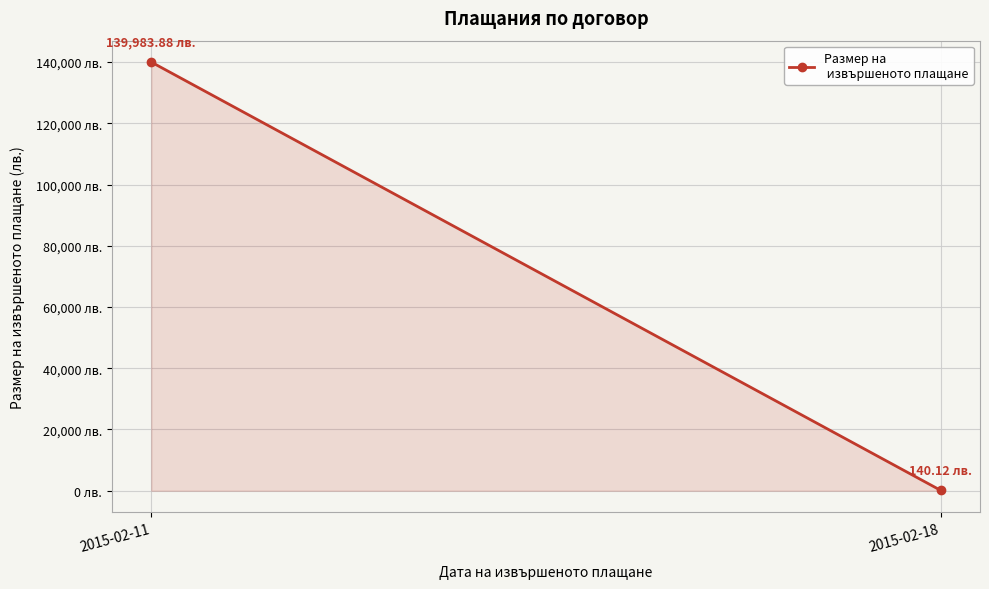

Between 2015-02-11 and 2015-02-18, which is larger?

2015-02-11